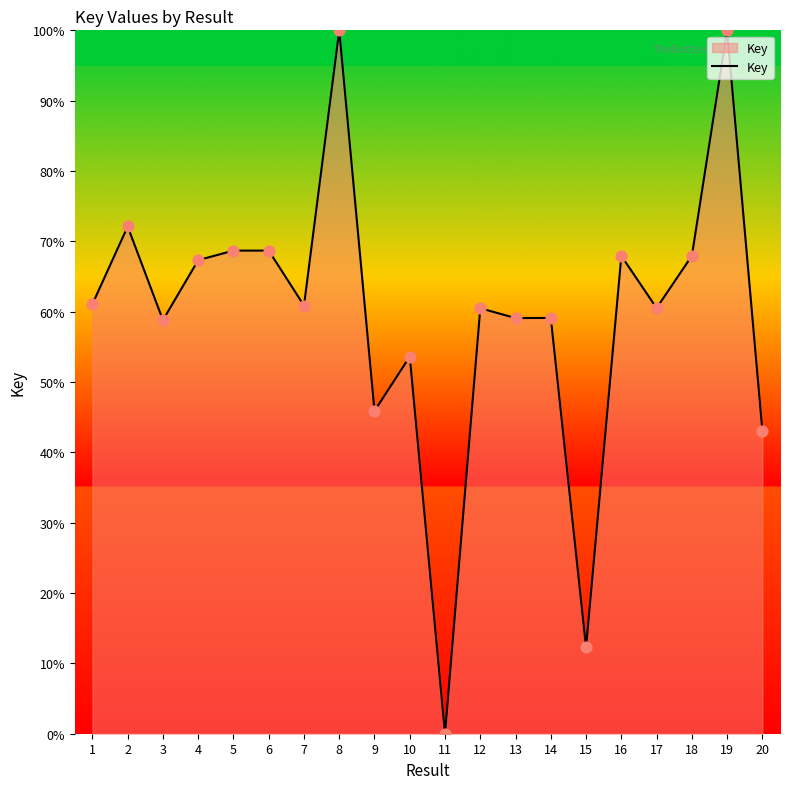

Approximately how many times larger is the value at 16 compared to 15?

5.5